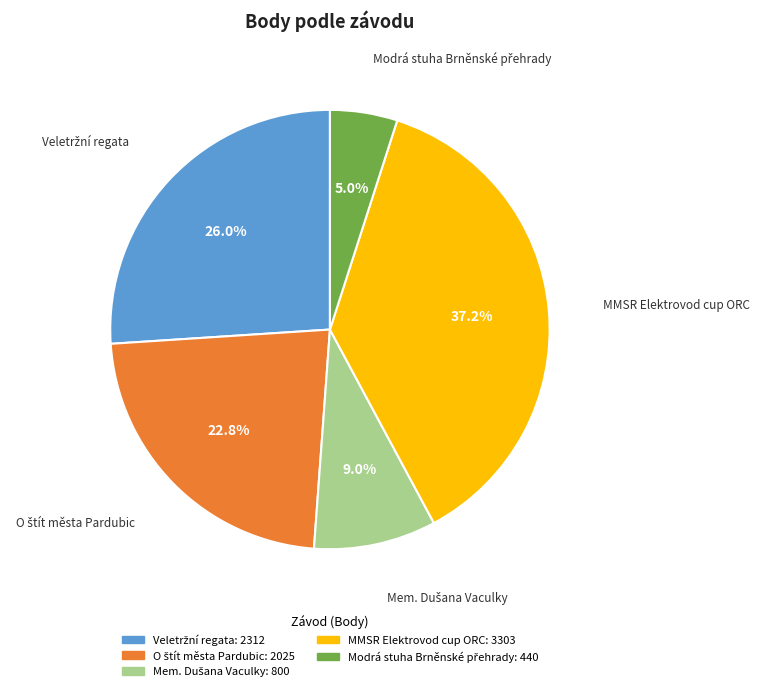

Does any single category account for the majority?

No